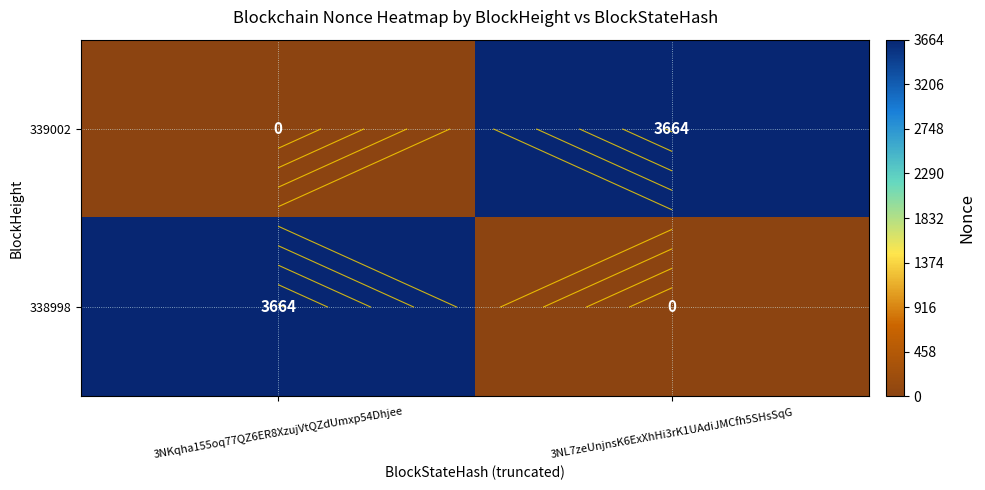

Is it true that 338998 equals 3664 at 3NKqha155oq77QZ6ER8XzujVtQZdUmxp54Dhjee?

True